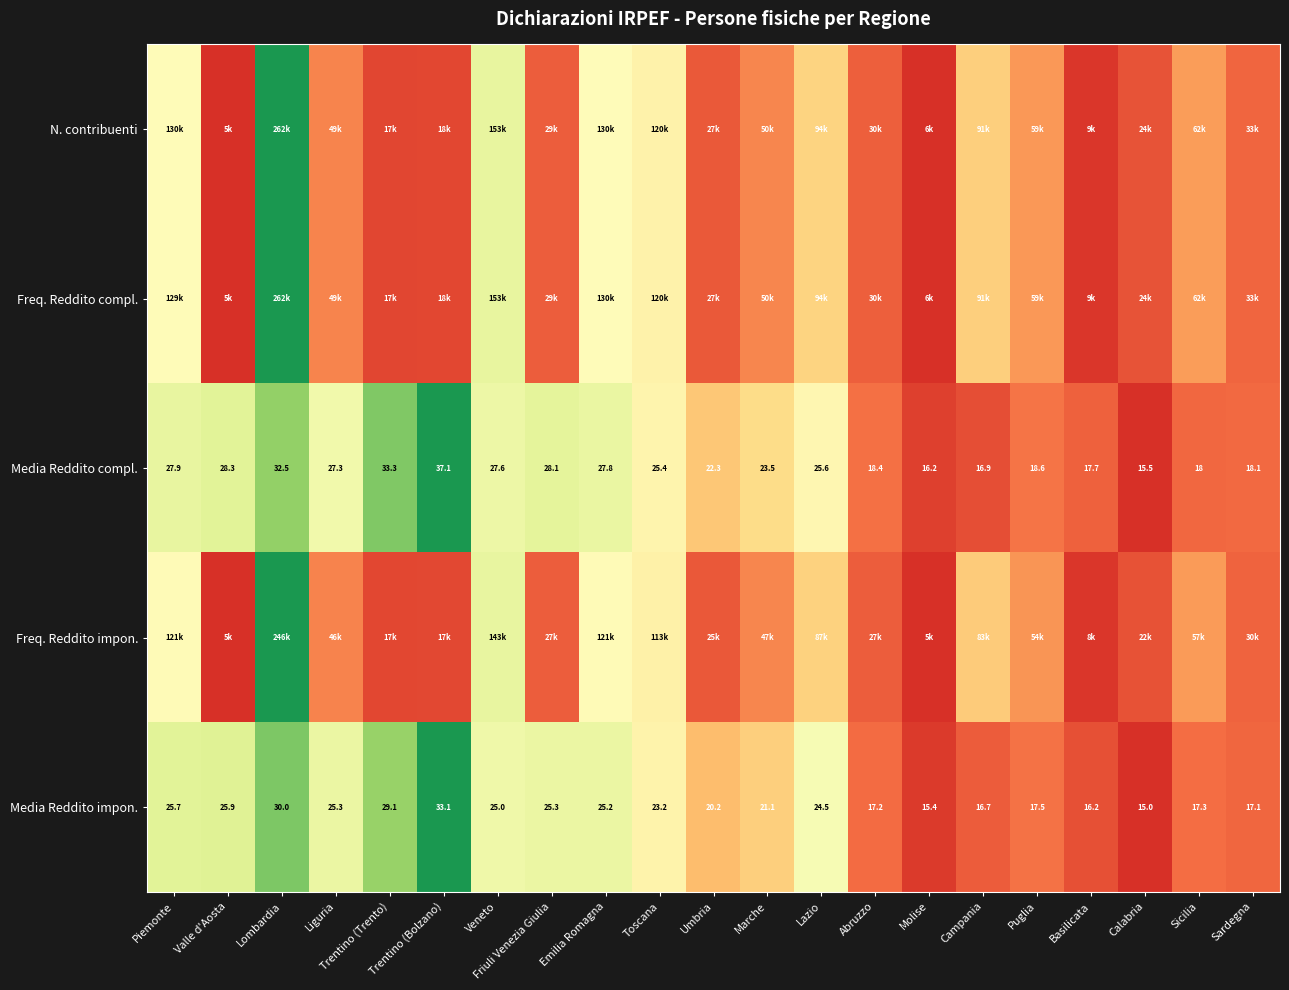

Rank the categories by Media Reddito compl. value from highest to lowest.

Trentino (Bolzano), Trentino (Trento), Lombardia, Valle d'Aosta, Friuli Venezia Giulia, Piemonte, Emilia Romagna, Veneto, Liguria, Lazio, Toscana, Marche, Umbria, Puglia, Abruzzo, Sardegna, Sicilia, Basilicata, Campania, Molise, Calabria